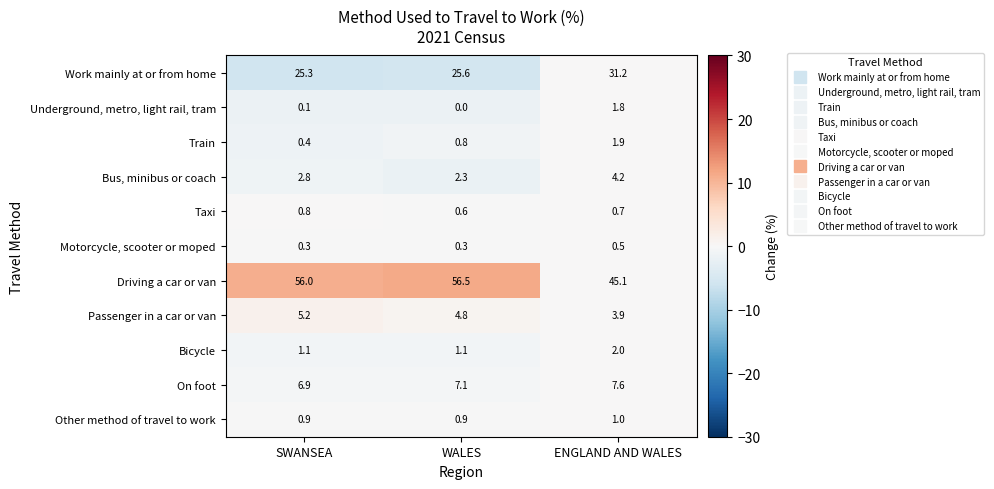

True or false: Passenger in a car or van has a value of 4.8 at WALES.

True